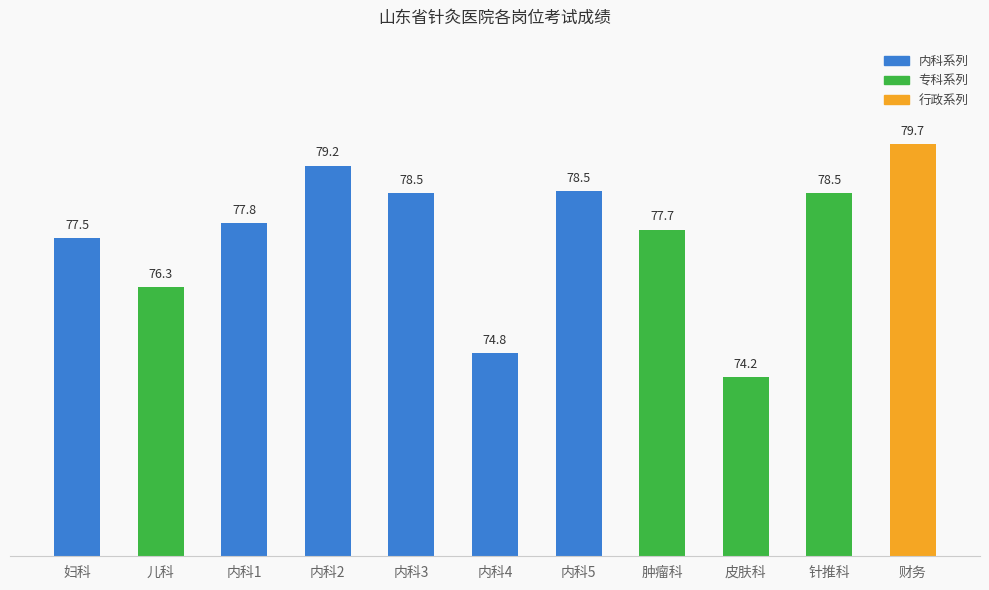

Is it true that the value at 内科4 is 74.8?

True